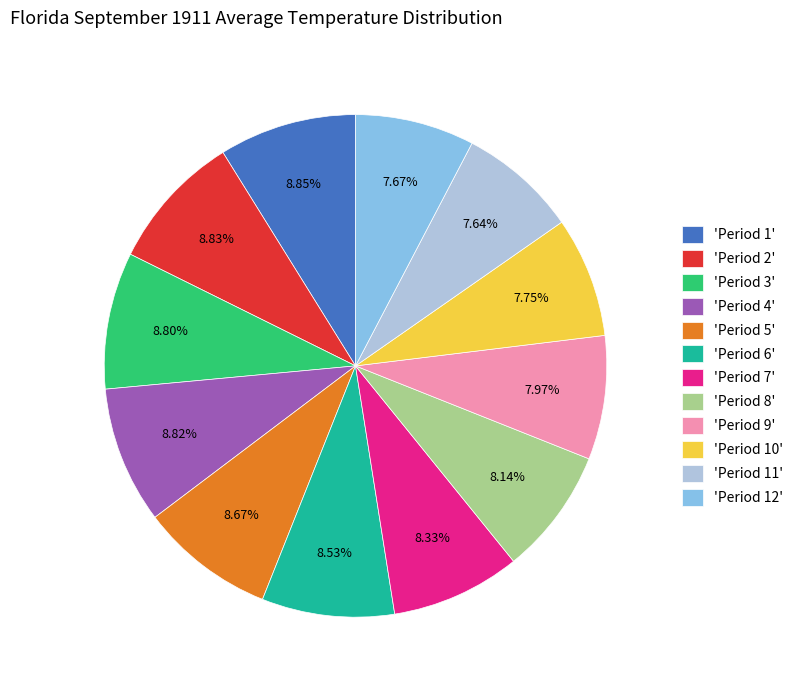

Does 'Period 9' account for over 50% of the chart?

No